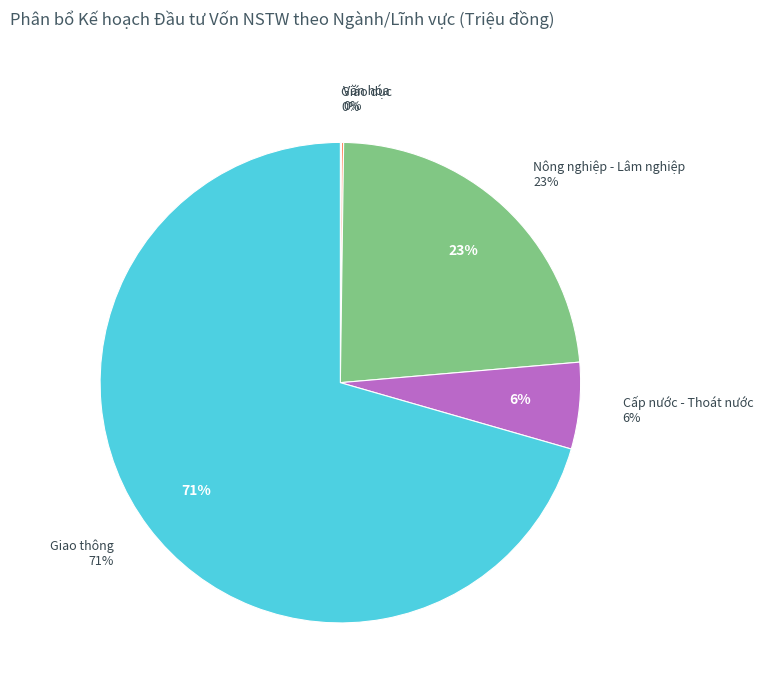

What is the change in value from Nông nghiệp - Lâm nghiệp to Giao thông?

+324000